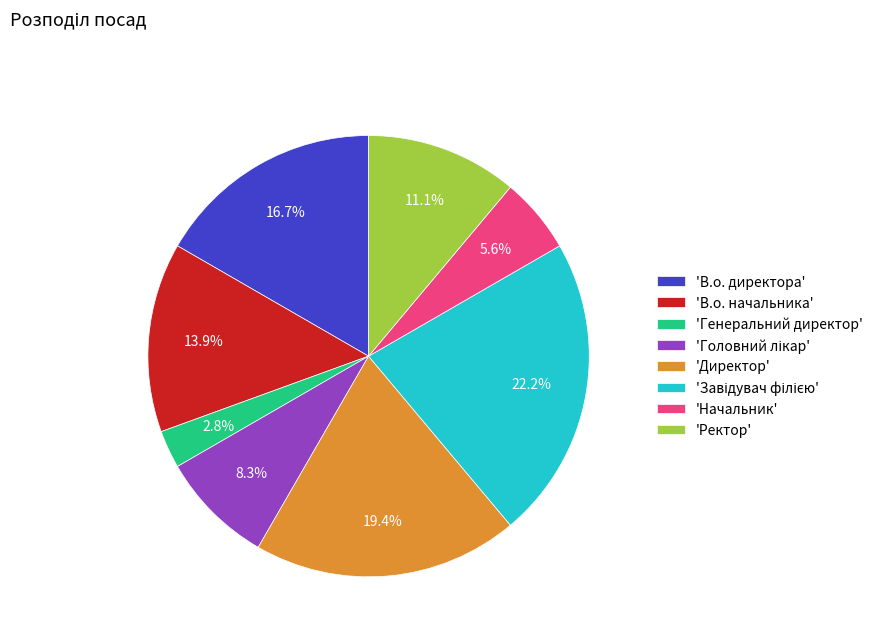

Which has a higher value, 'Генеральний директор' or 'Начальник'?

'Начальник'